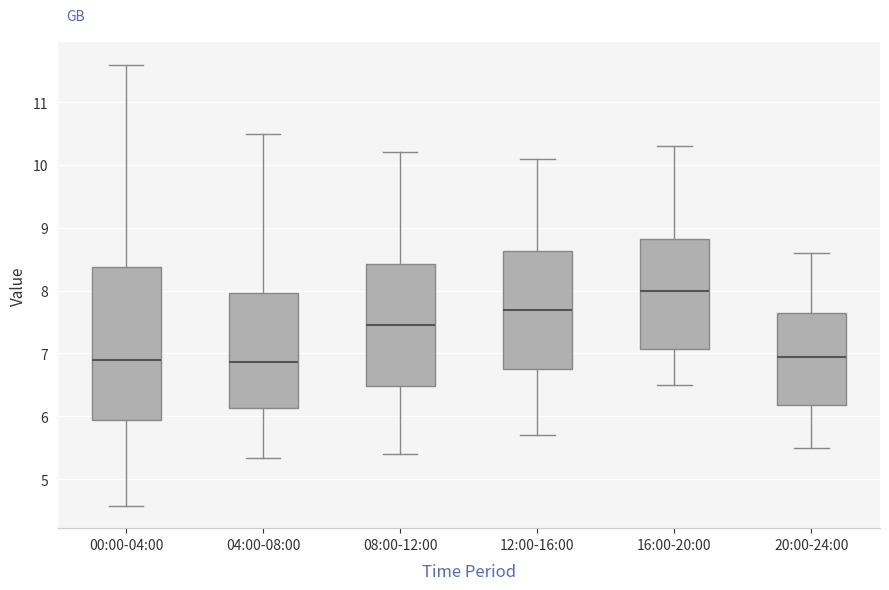

Reading left to right, read every box against the y-axis: the position of its median line, the range the box covers, and the ends of its whiskers. The values are not printed on the chart, so give them approximately, as read against the axis.

00:00-04:00: median 6.9, box 5.9 to 8.4, whiskers 4.6 to 11.6
04:00-08:00: median 6.9, box 6.1 to 8.0, whiskers 5.3 to 10.5
08:00-12:00: median 7.5, box 6.5 to 8.4, whiskers 5.4 to 10.2
12:00-16:00: median 7.7, box 6.8 to 8.6, whiskers 5.7 to 10.1
16:00-20:00: median 8.0, box 7.1 to 8.8, whiskers 6.5 to 10.3
20:00-24:00: median 7.0, box 6.2 to 7.7, whiskers 5.5 to 8.6